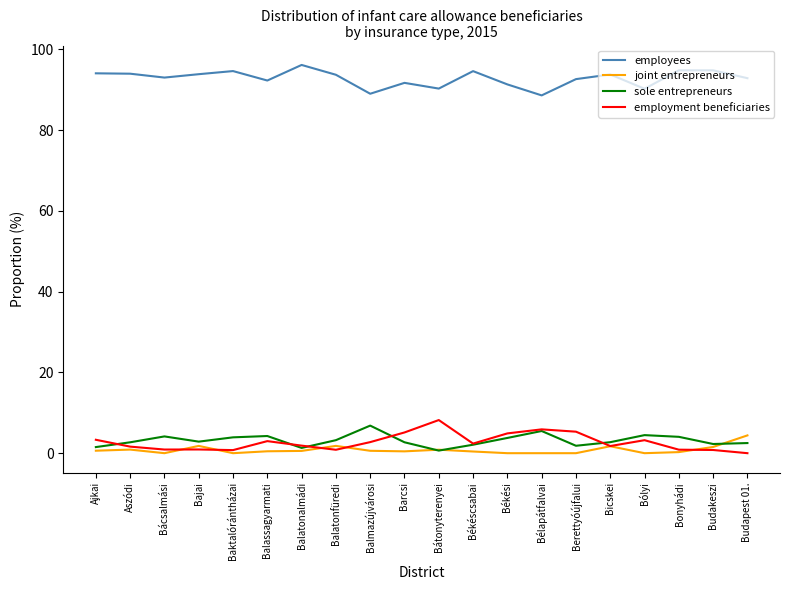

What is the total value across all series at Bélapátfalvai?

100.0